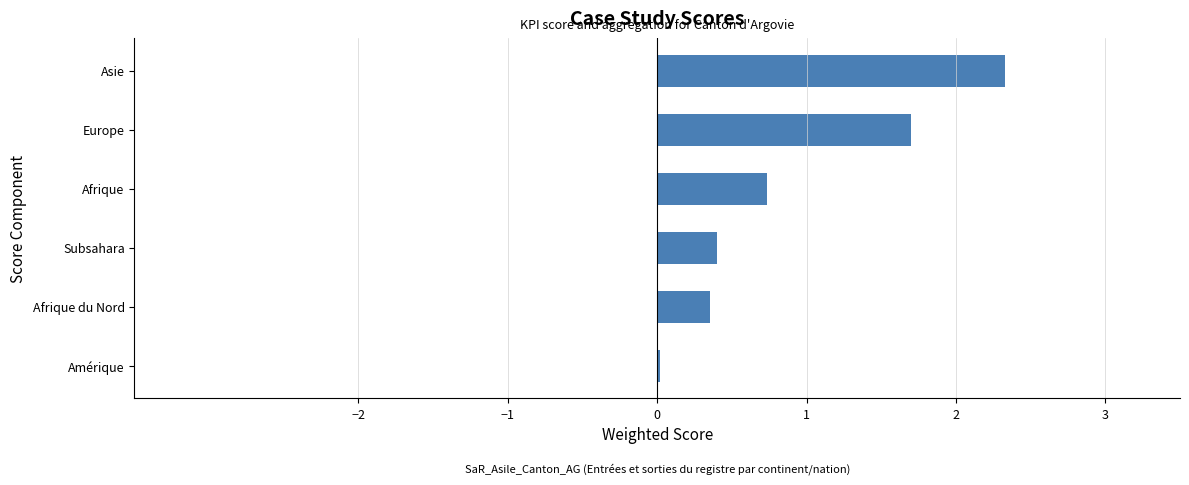

What is the change in value from Afrique du Nord to Afrique?

+0.4